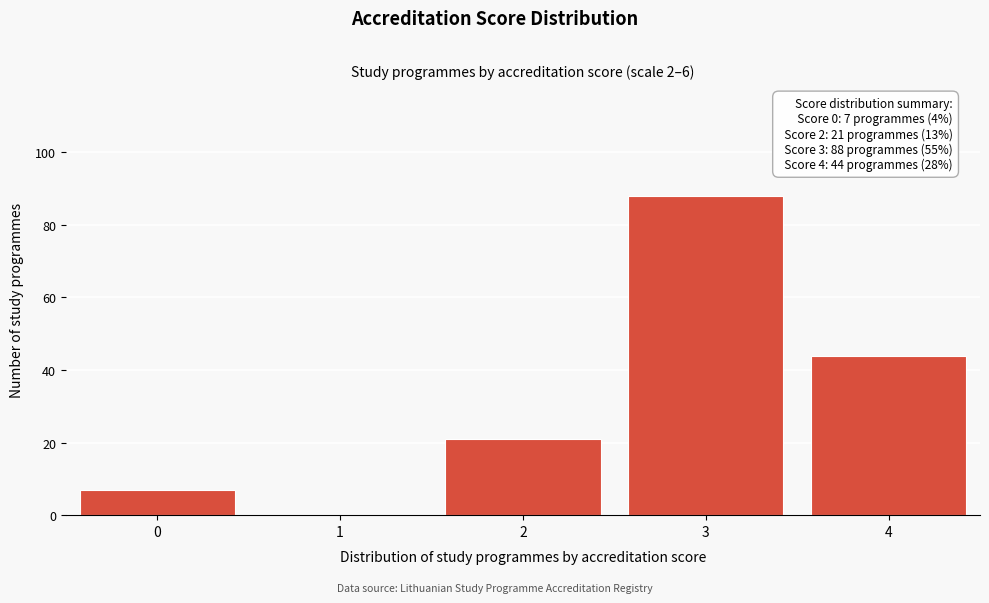

Reading right to left, extract all data points from this chart.

4=44	3=88	2=21	1=0	0=7